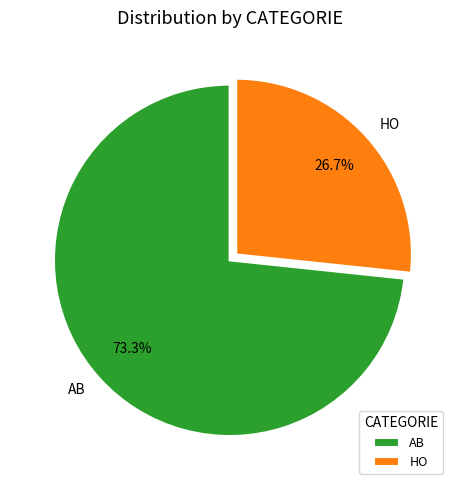

Do HO and AB together represent more than half of the pie?

Yes